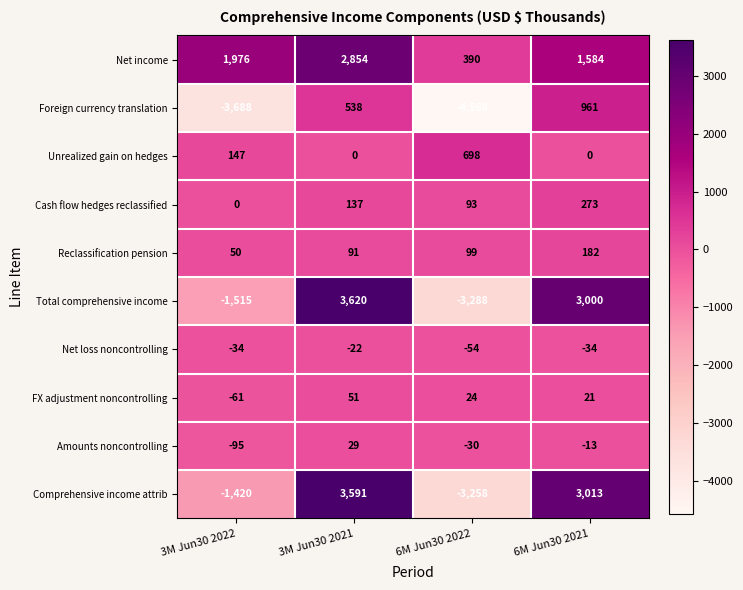

At which category does the chart reach its minimum across all series?

6M Jun30 2022